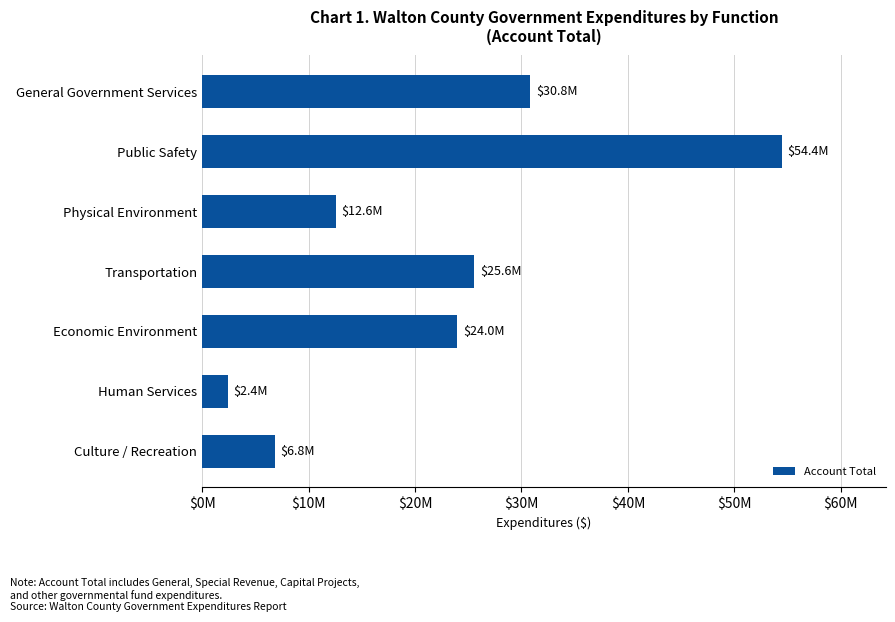

Are the bars horizontal?

Yes